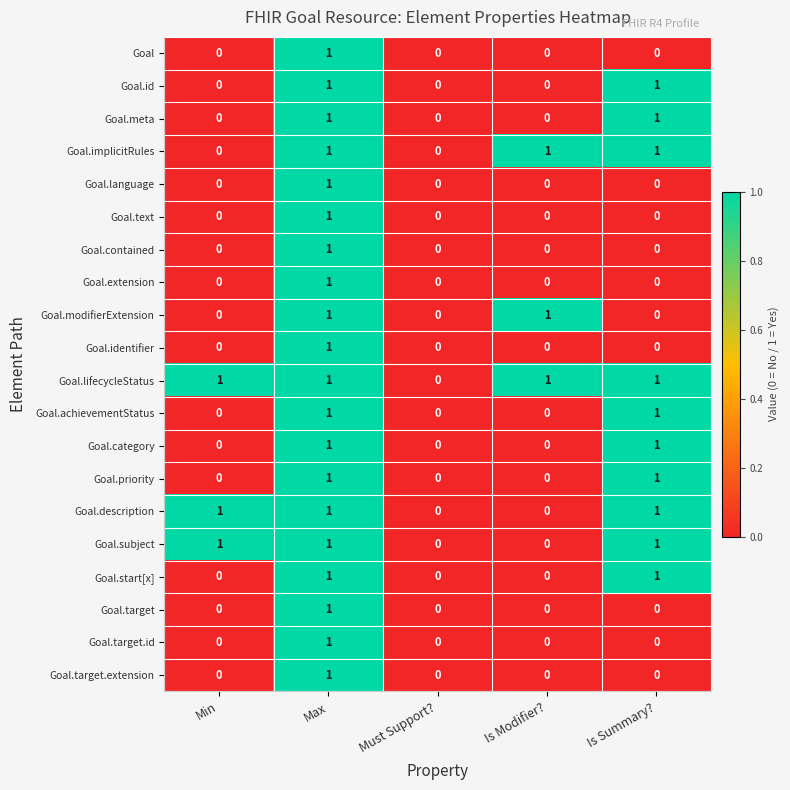

Count the Goal.target.id values in the range 0 to 1.

5